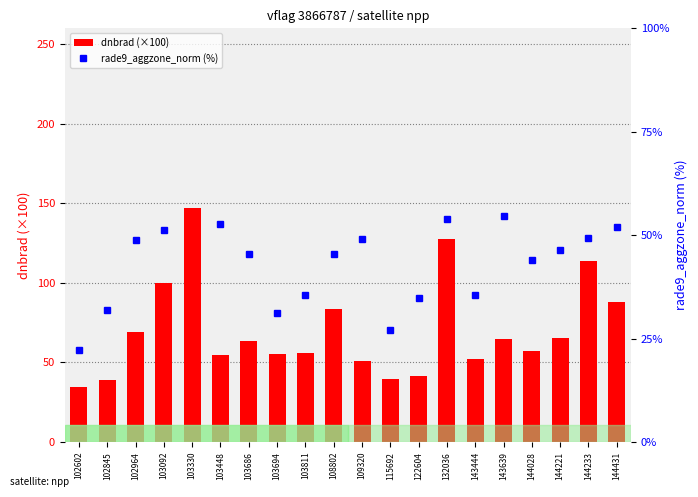

At how many categories does at least one series exceed 144?

1